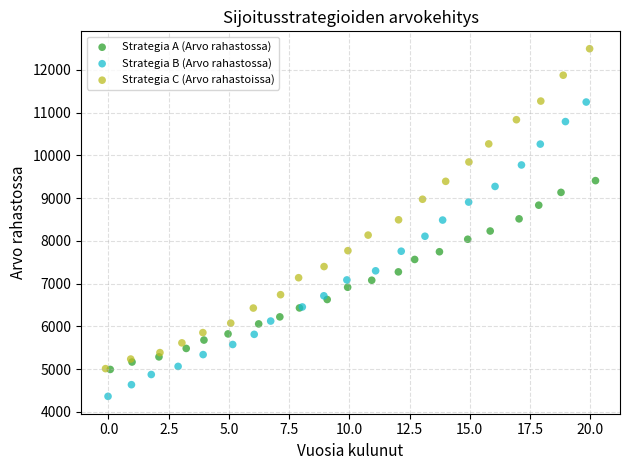

Which series contains the highest Y value?

Strategia C (Arvo rahastoissa)